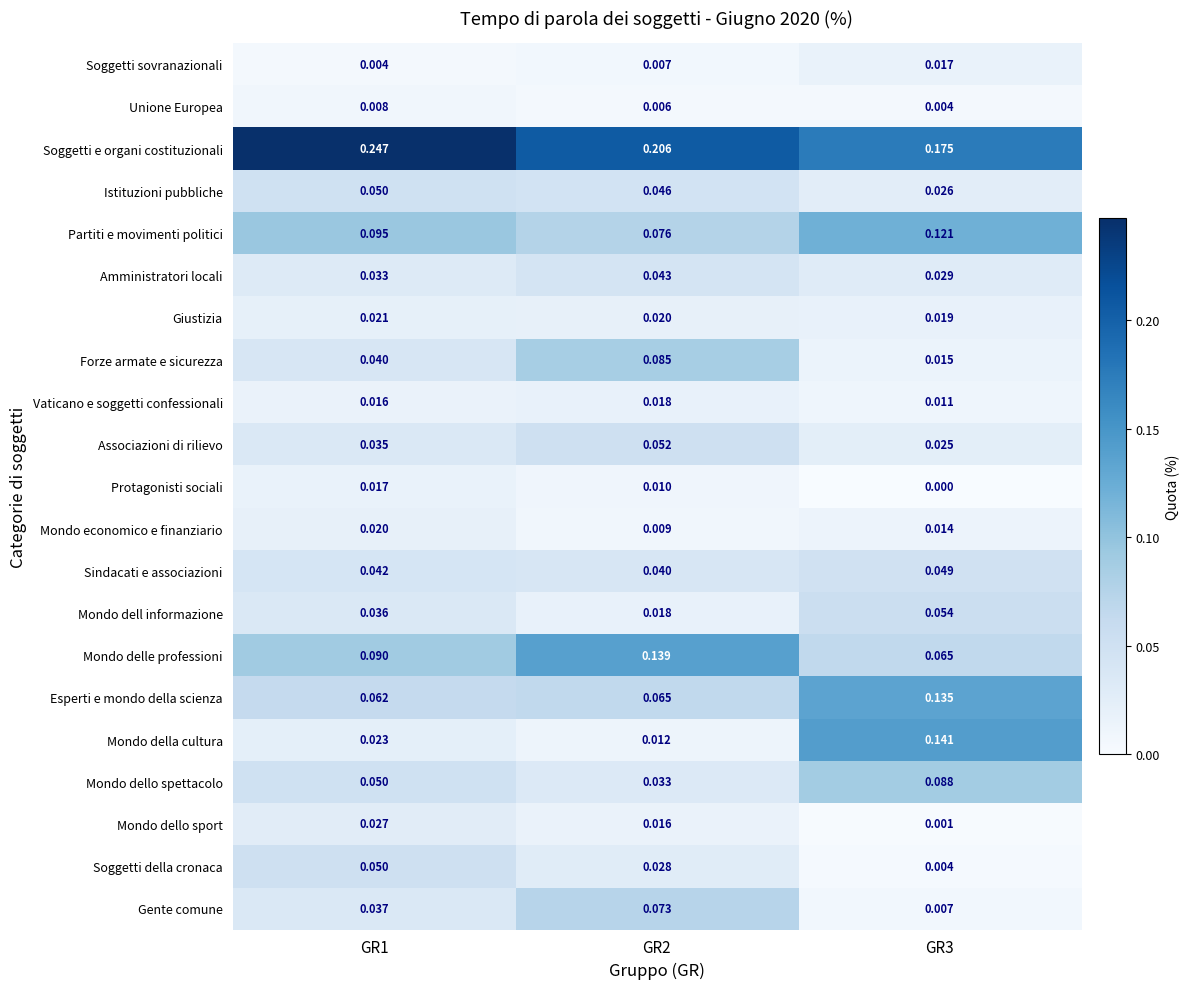

Which series changed the most between GR2 and GR3?

Mondo della cultura